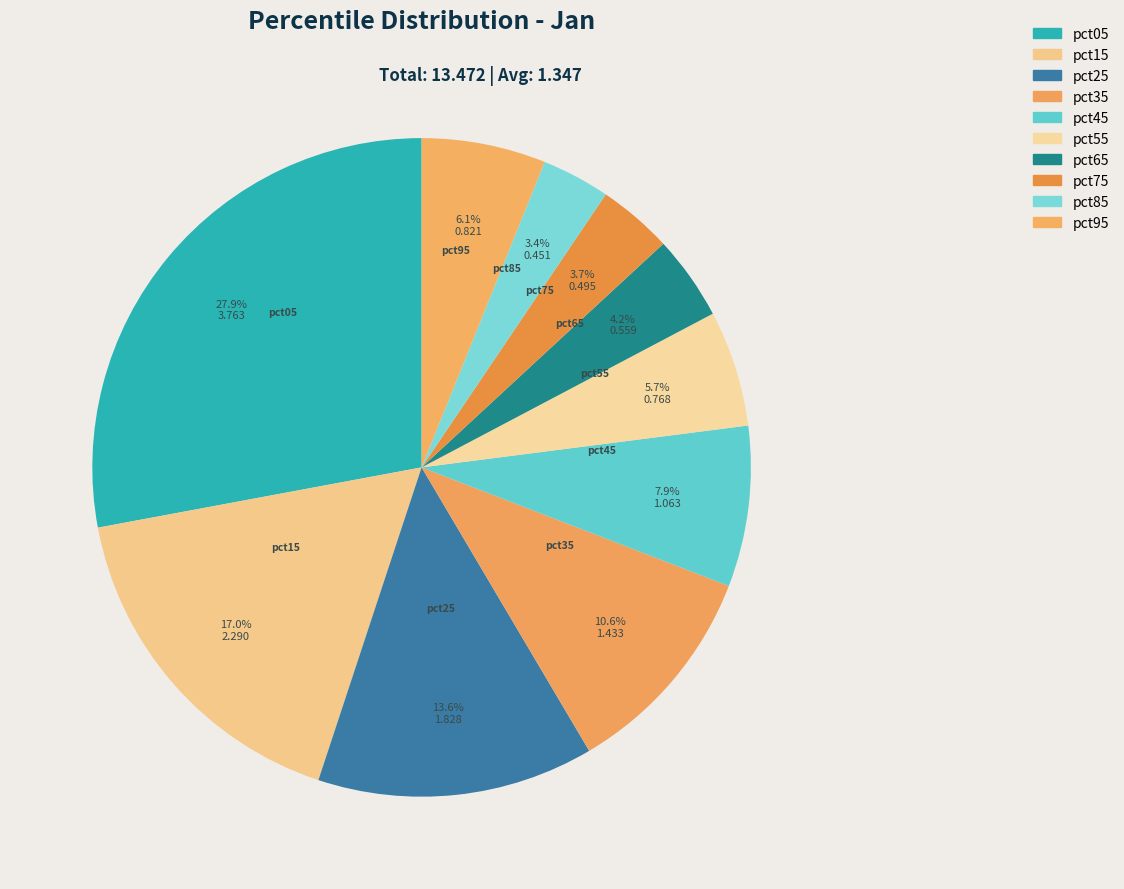

Count the number of slices in the pie.

10